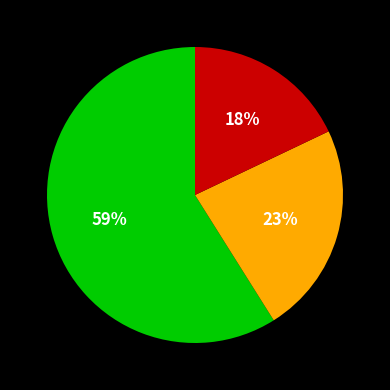

How many slices are in this pie chart?

3